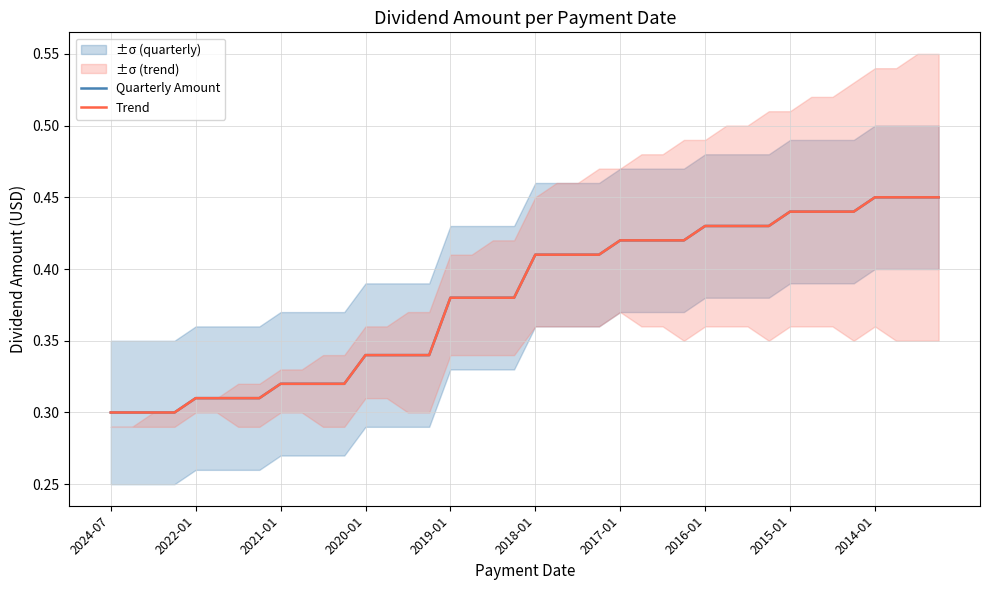

What is the value of the Trend point at the 10th from the left?

0.3